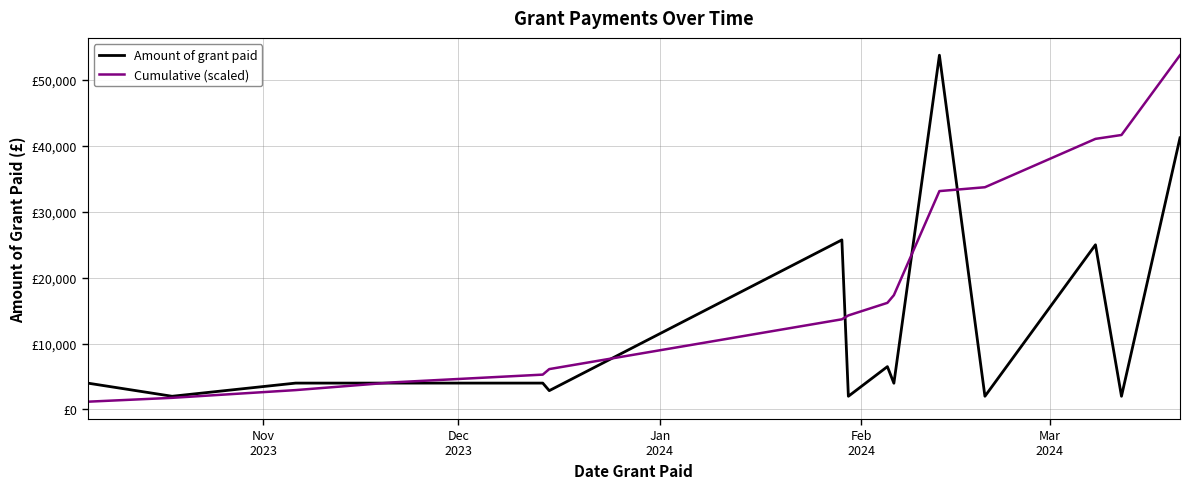

Is this an area chart (filled region under the line)?

No